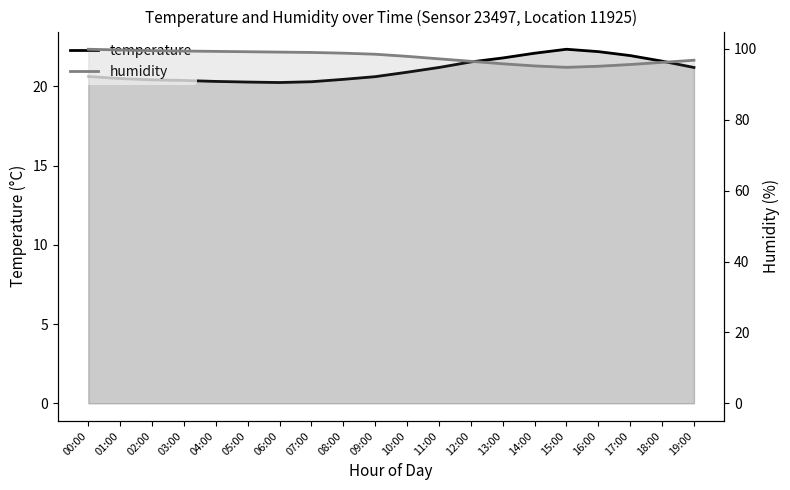

What is the spread (max minus min) of values at 08:00?

78.3